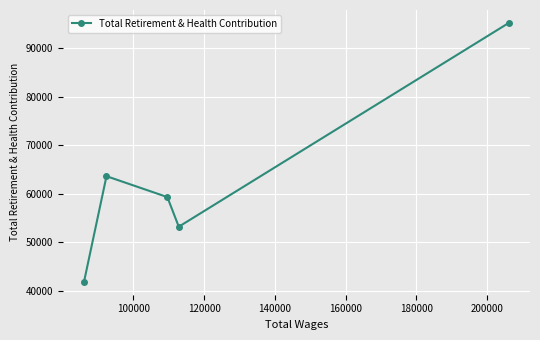

What is the smallest value displayed?

41848